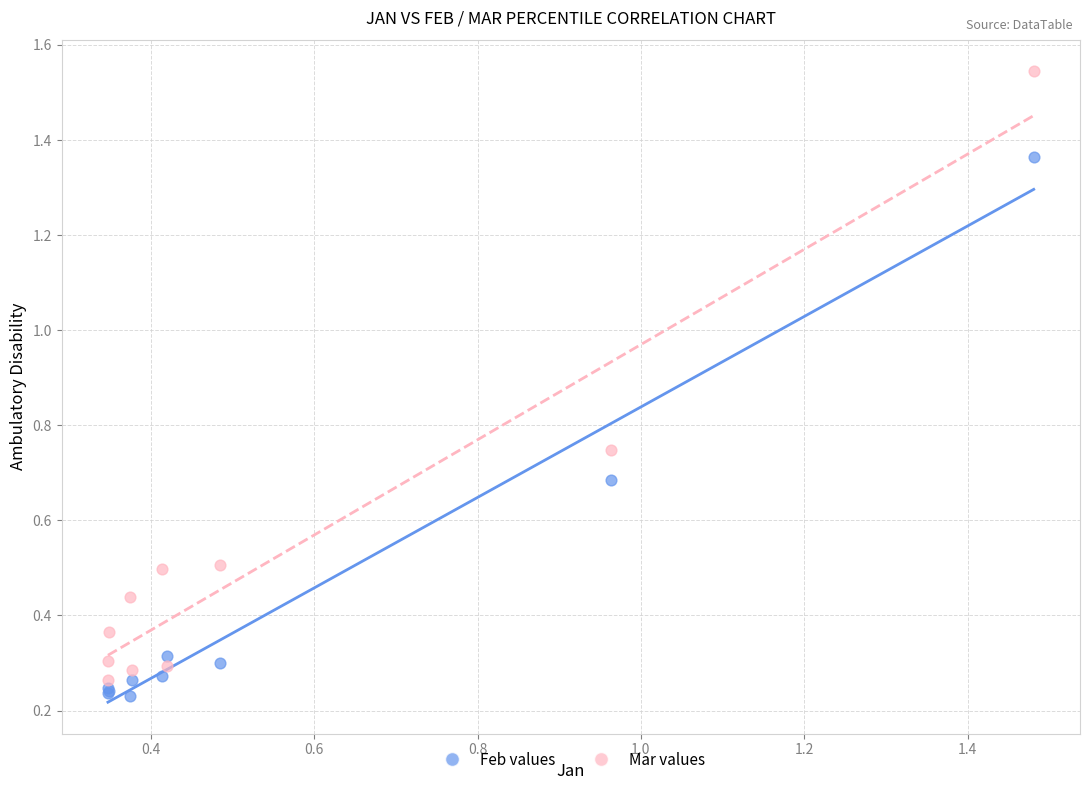

Which series reaches the minimum Y coordinate?

Feb values